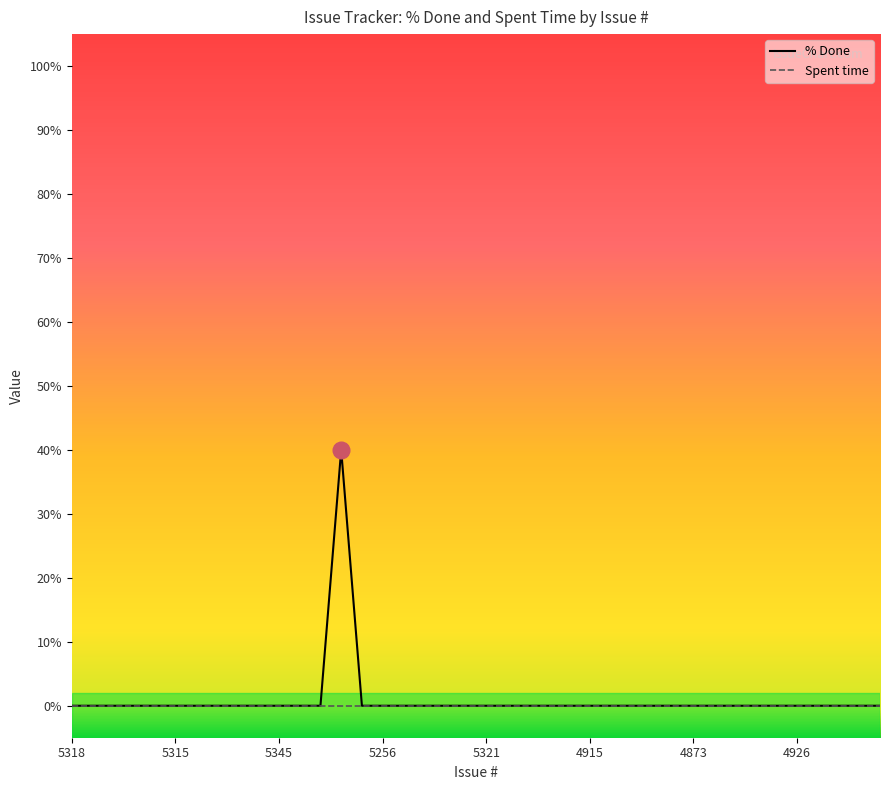

What is the greatest value displayed?

40